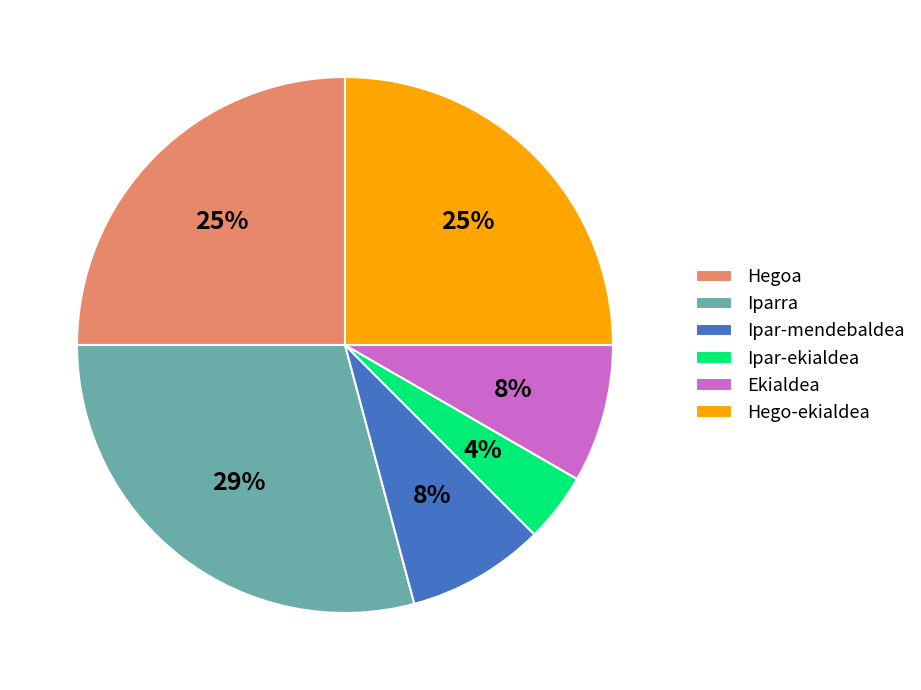

Is there a majority slice in this chart?

No